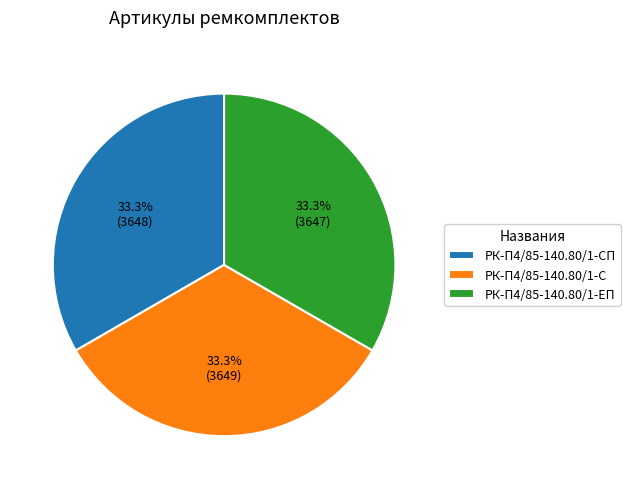

Does РК-П4/85-140.80/1-ЕП account for over 50% of the chart?

No